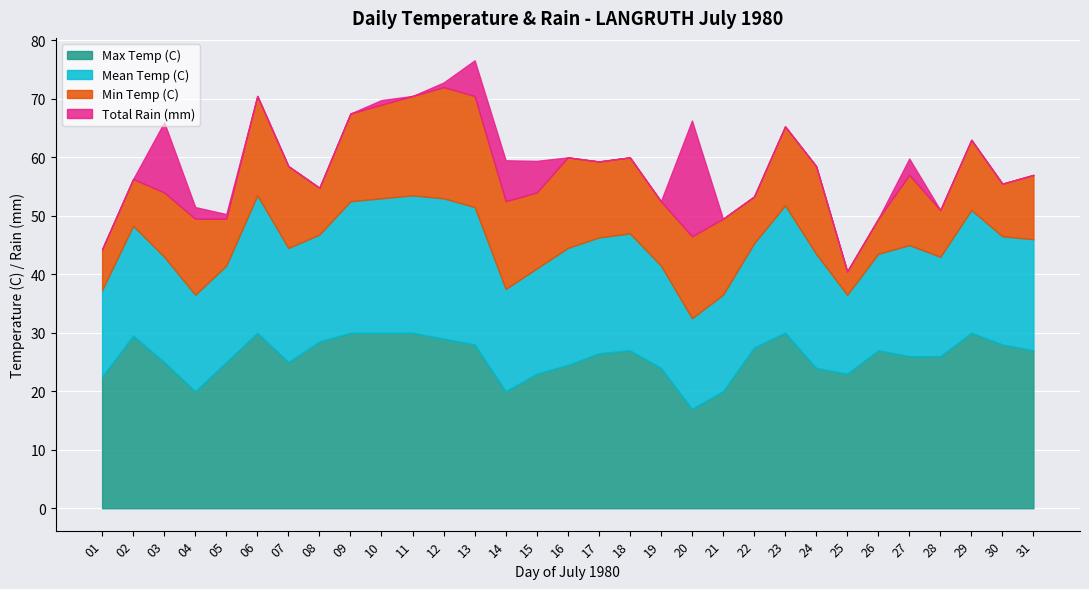

True or false: Mean Temp (C) and Min Temp (C) cross at least once.

False